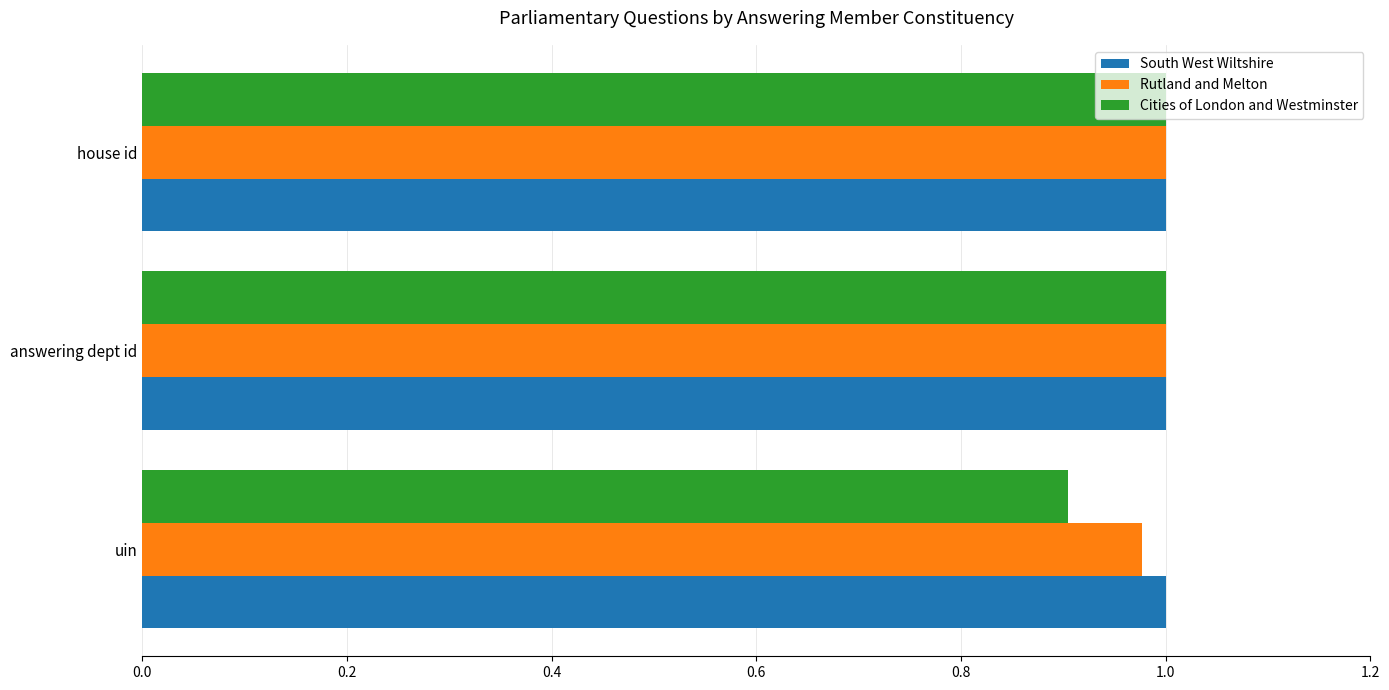

Which category has the lowest value in the Cities of London and Westminster series?

uin